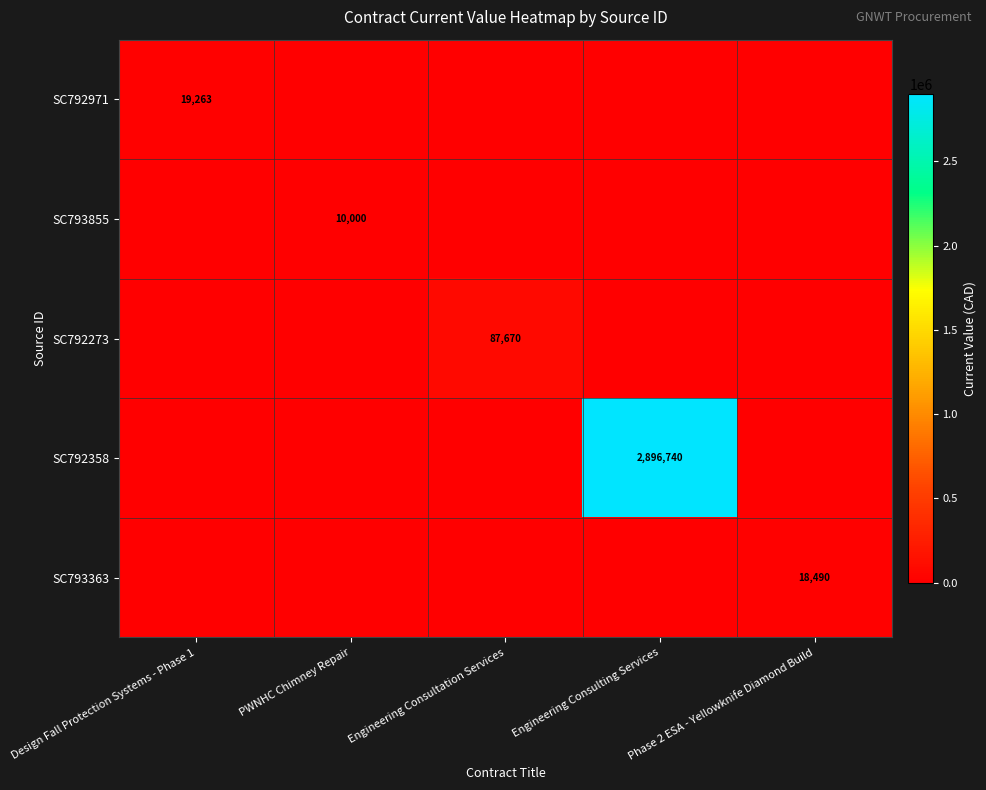

The SC792273 series shows 0.0 at Design Fall Protection Systems - Phase 1. True or false?

True